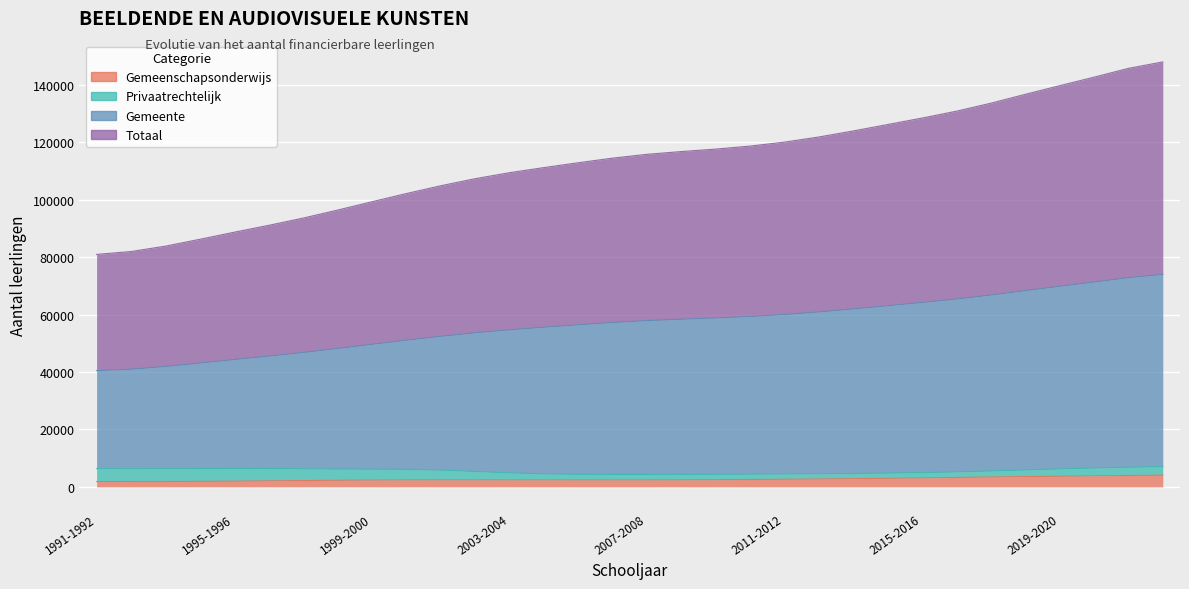

True or false: Totaal and Gemeenschapsonderwijs cross at least once.

False